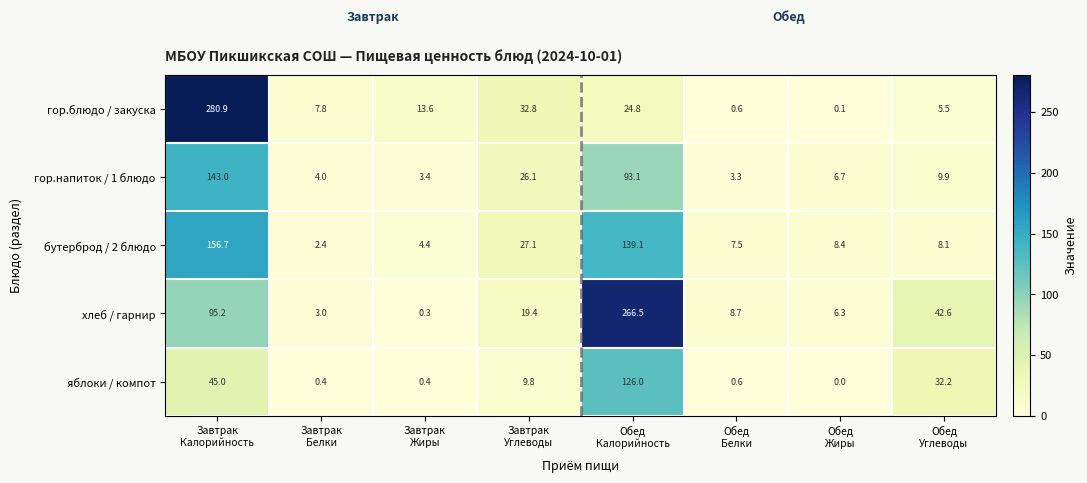

List the series in order of their peak value, highest first.

гор.блюдо / закуска, хлеб / гарнир, бутерброд / 2 блюдо, гор.напиток / 1 блюдо, яблоки / компот